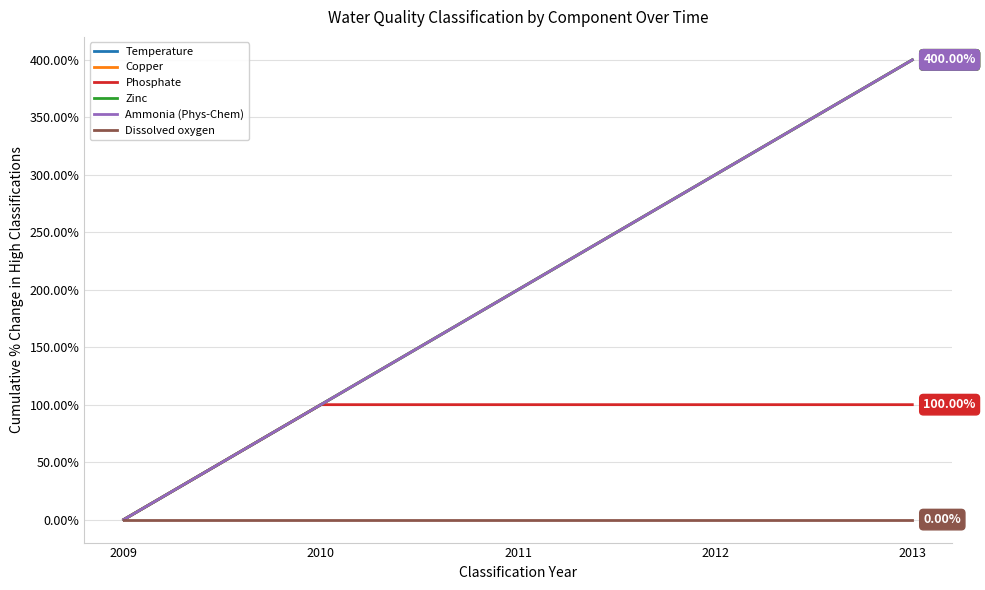

Reading right to left, list all the values displayed in this chart.

Temperature: 2013=400	2012=300	2011=200	2010=100	2009=0
Copper: 2013=400	2012=300	2011=200	2010=100	2009=0
Phosphate: 2013=100	2012=100	2011=100	2010=100	2009=0
Zinc: 2013=400	2012=300	2011=200	2010=100	2009=0
Ammonia (Phys-Chem): 2013=400	2012=300	2011=200	2010=100	2009=0
Dissolved oxygen: 2013=0	2012=0	2011=0	2010=0	2009=0